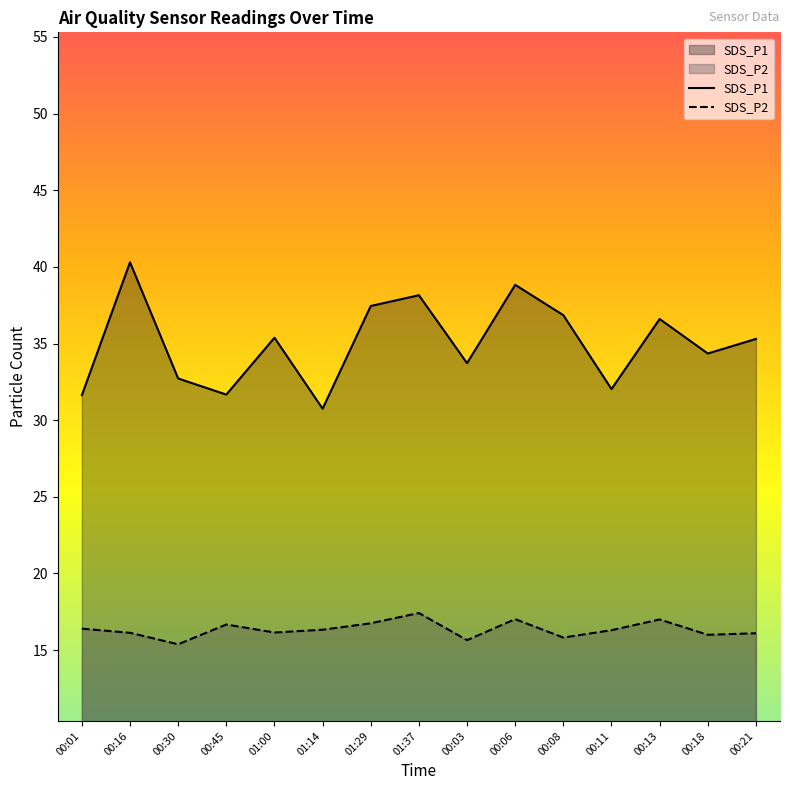

Between 00:01 and 00:13, which series saw the biggest shift?

SDS_P1